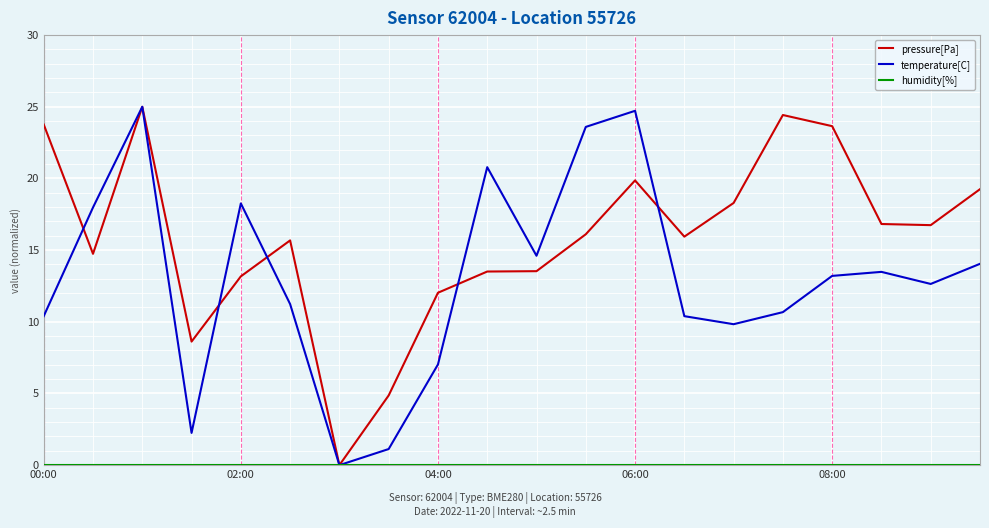

Which series has the largest total across all categories?

pressure[Pa]